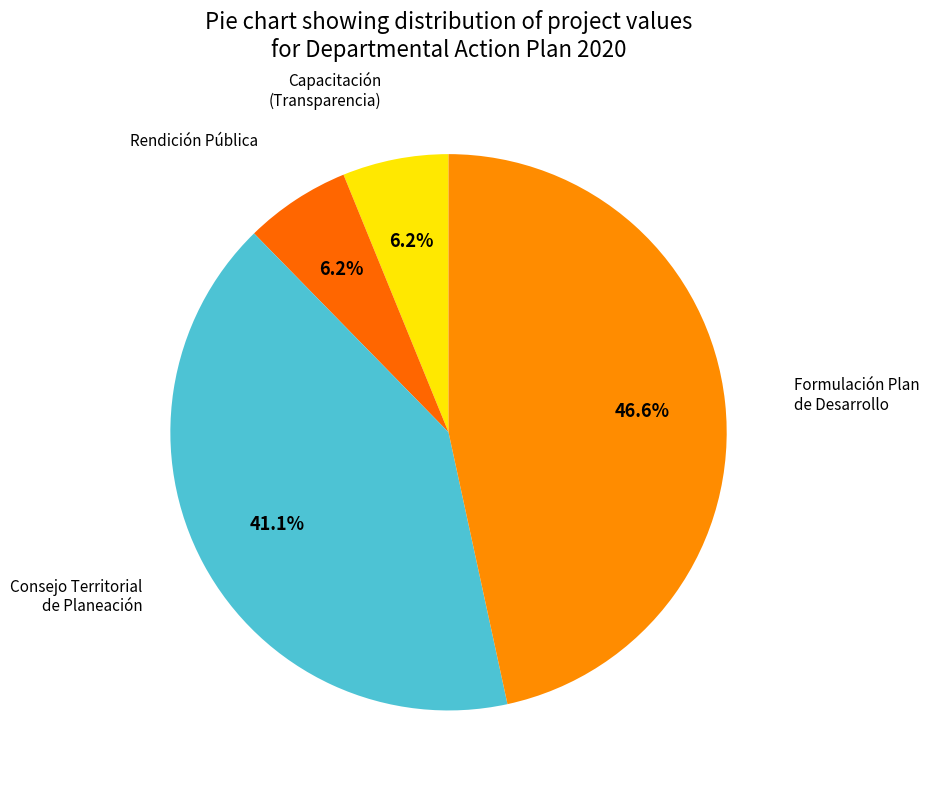

Which slice is the largest?

Formulación Plan de Desarrollo